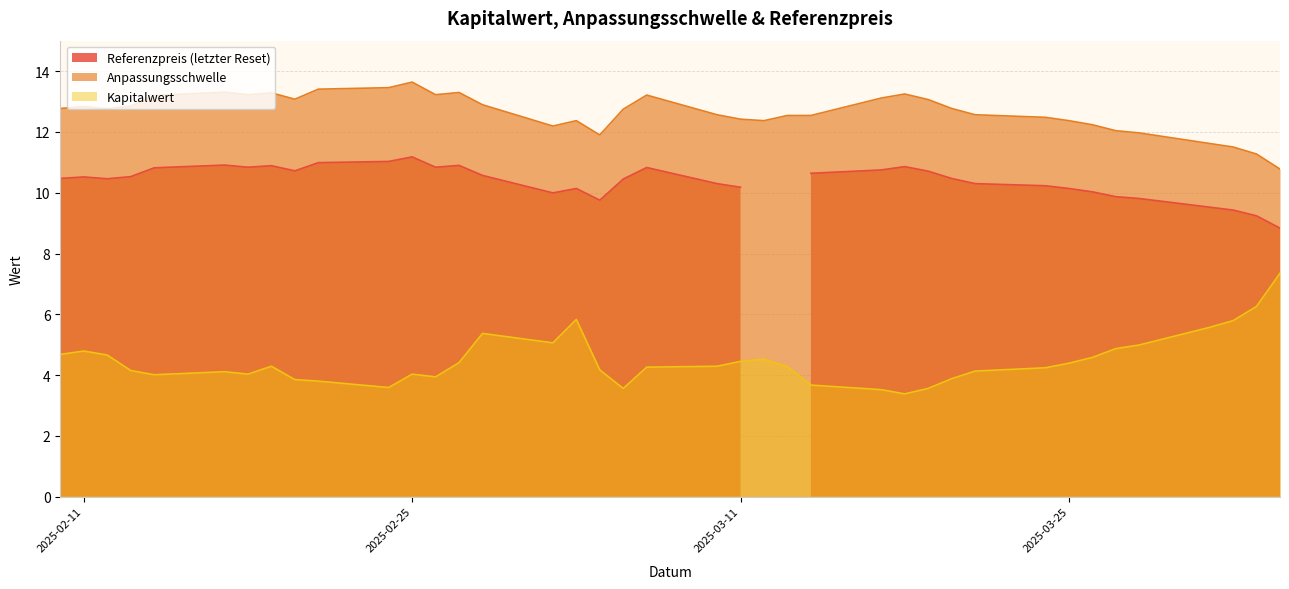

True or false: Kapitalwert and Anpassungsschwelle cross at least once.

False